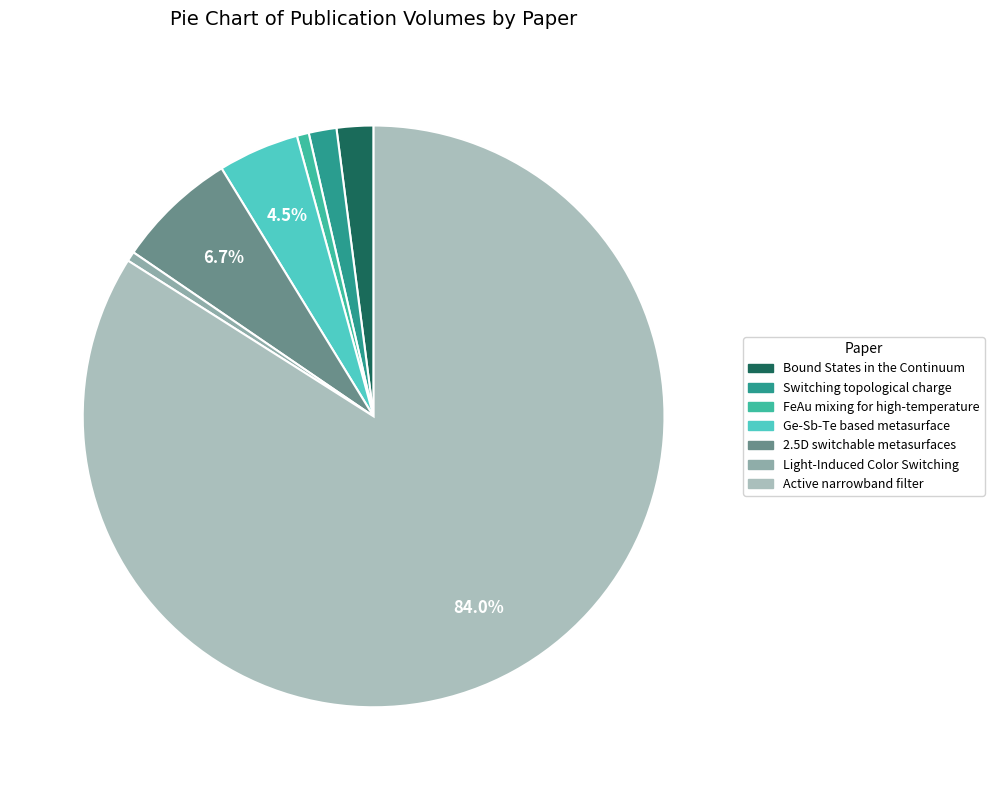

Which category has the biggest portion of the pie?

Active narrowband filter